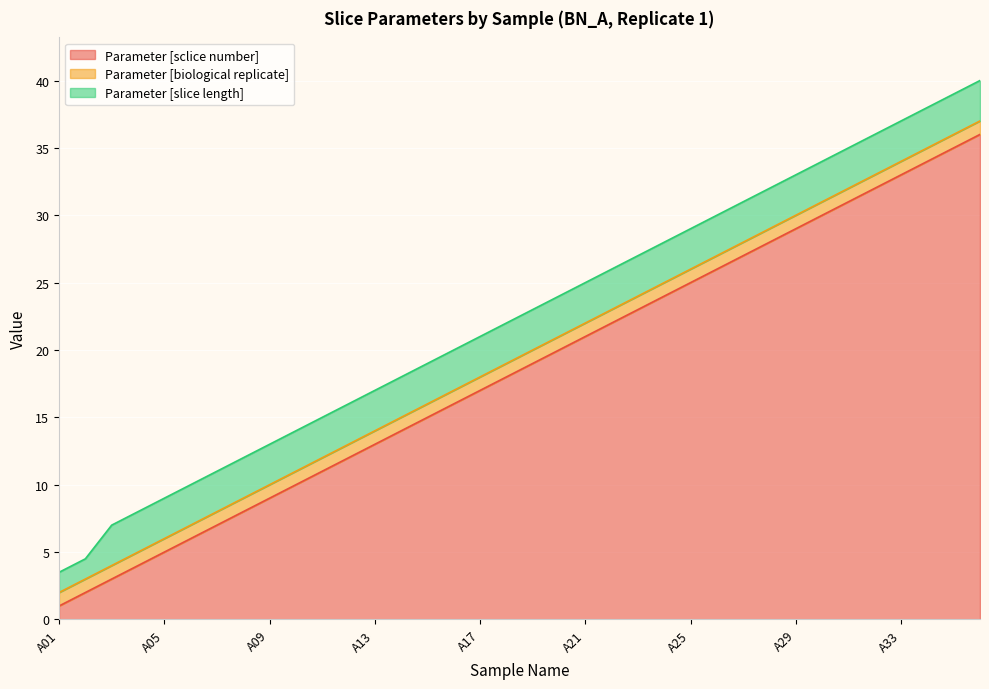

Where is Parameter [sclice number] nearest to the value 18?

A18